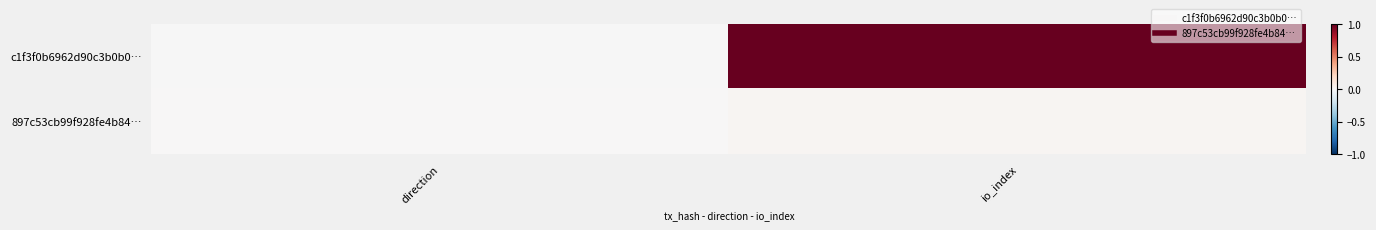

Reading left to right, extract all data points from this chart.

c1f3f0b6962d90c3b0b0…: direction=-0.0	io_index=1.0
897c53cb99f928fe4b84…: direction=0.0	io_index=0.0